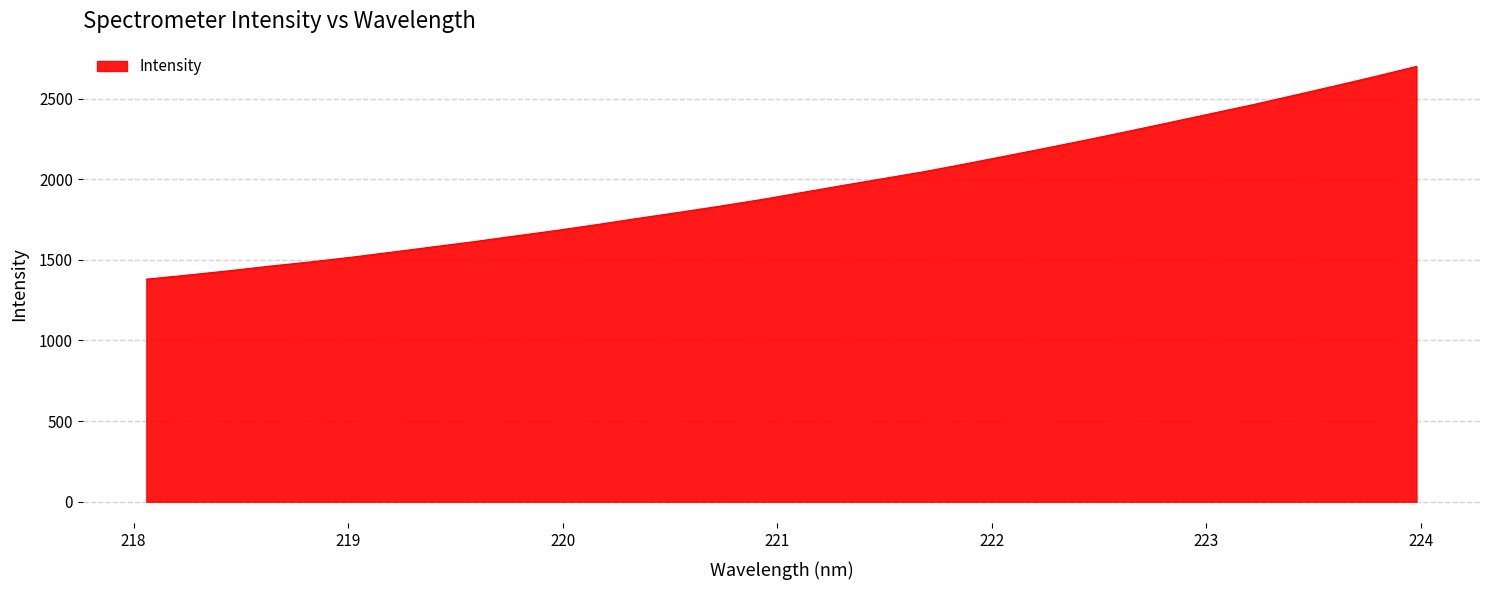

What is the smallest value displayed?

1380.4